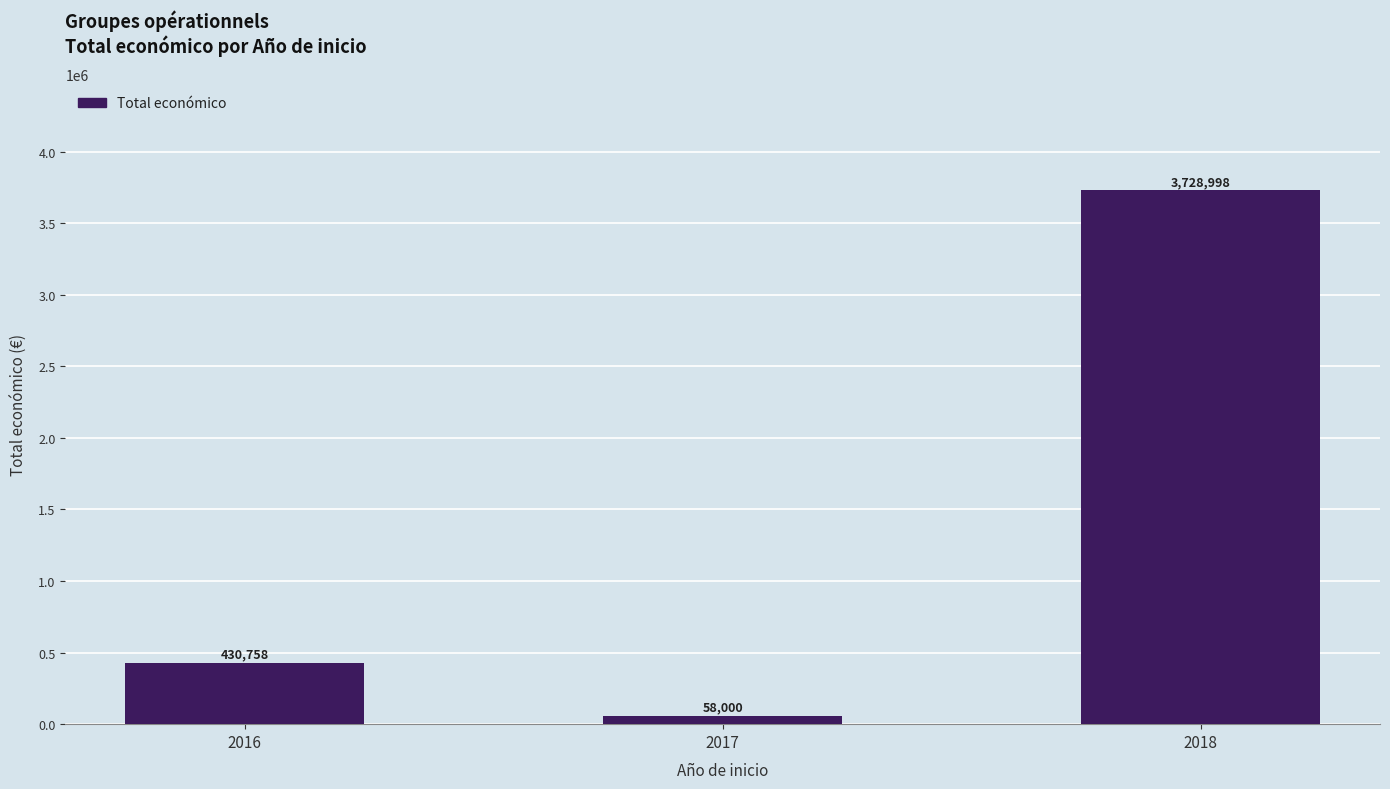

What is the sum of the values at 2018 and 2017?

3786998